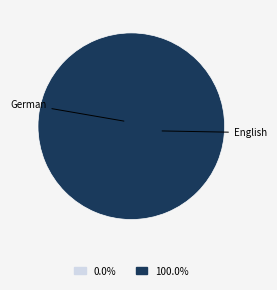

Rank the categories by value from highest to lowest.

English, German